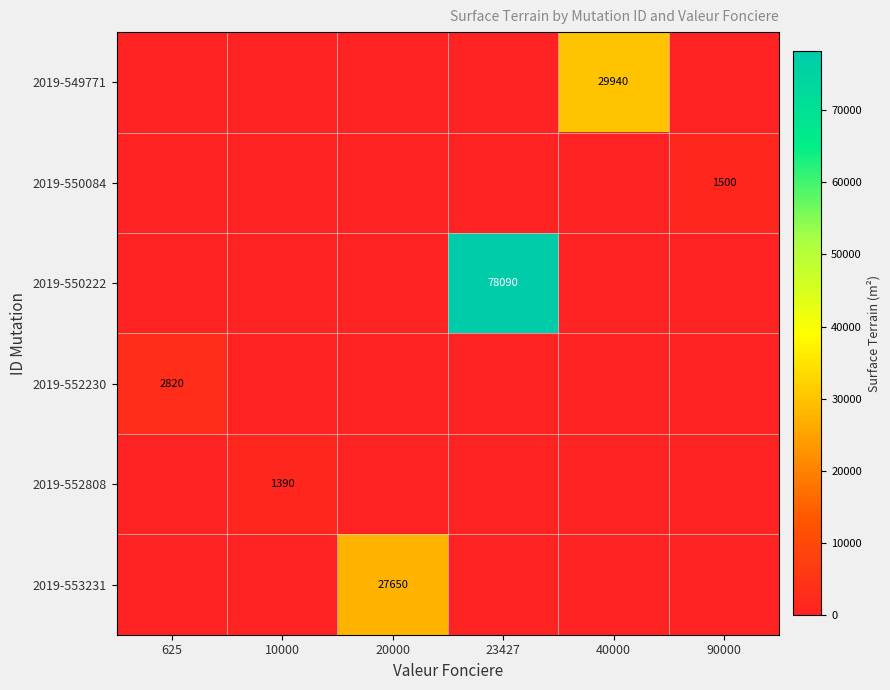

Is it true that 2019-549771 equals 41841 at 40000?

False